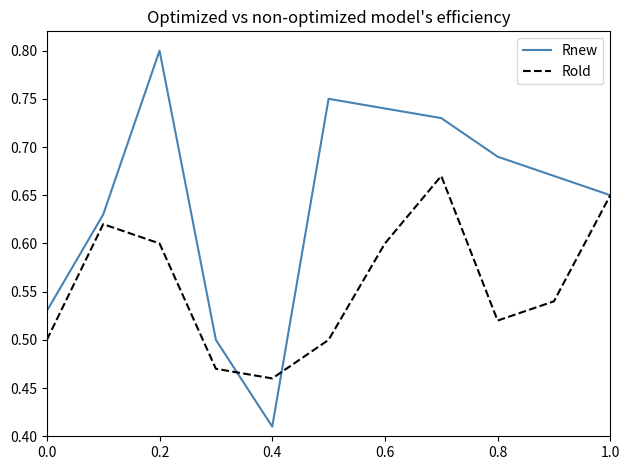

What is the sum of all Rnew values?

7.1